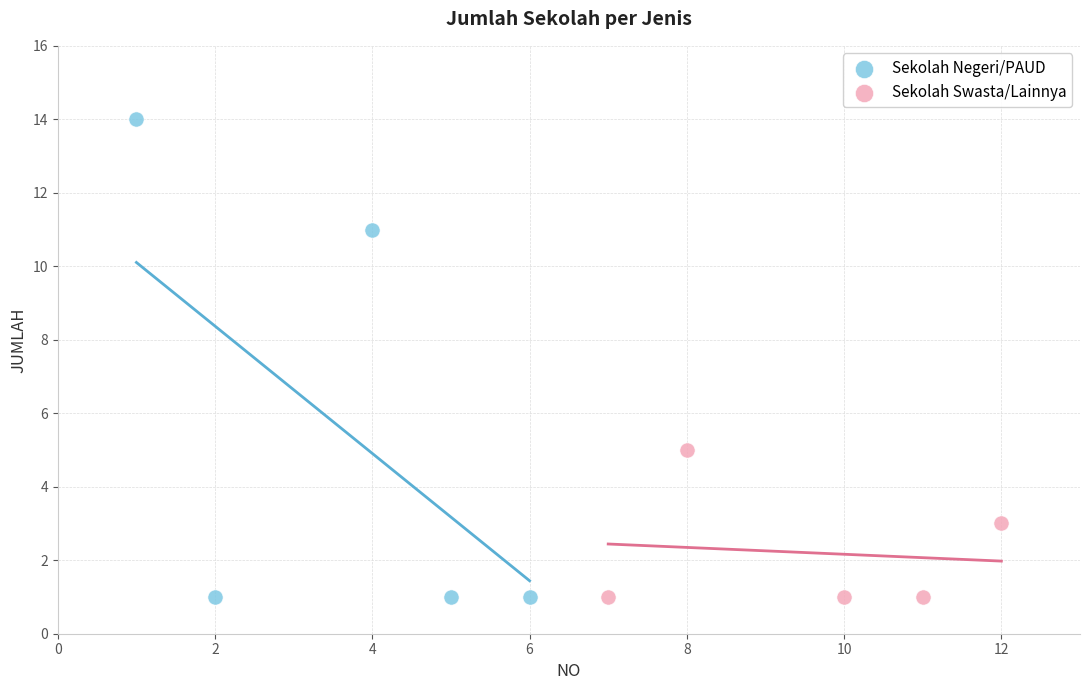

Which series contains the highest Y value?

Sekolah Negeri/PAUD